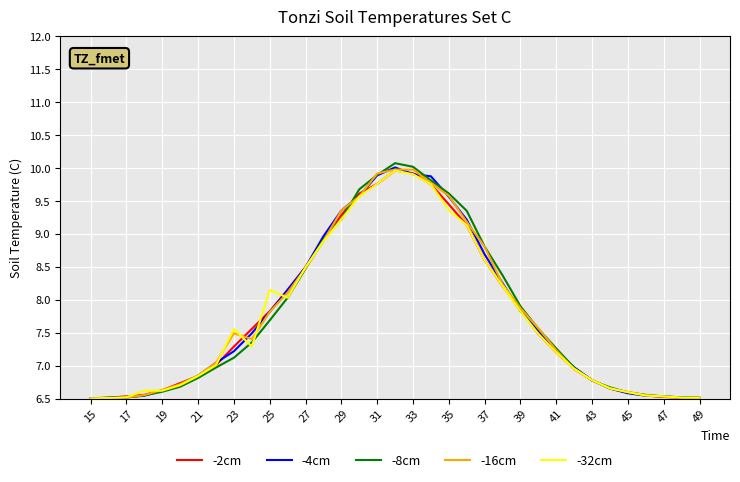

What is the smallest value displayed?

6.5